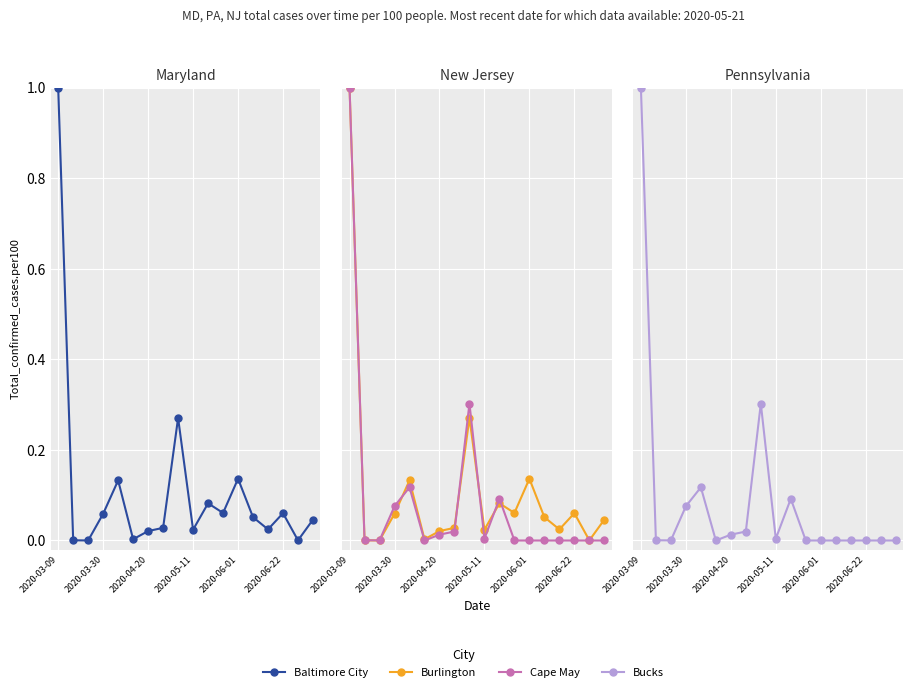

Reading right to left, what are all the values shown in this chart?

Baltimore City: 0.0	0.0	0.1	0.0	0.1	0.1	0.1	0.1	0.0	0.3	0.0	0.0	0.0	0.1	0.1	0.0	0.0	1.0
Burlington: 0.0	0.0	0.1	0.0	0.1	0.1	0.1	0.1	0.0	0.3	0.0	0.0	0.0	0.1	0.1	0.0	0.0	1.0
Cape May: 0.0	0.0	0.0	0.0	0.0	0.0	0.0	0.1	0.0	0.3	0.0	0.0	0.0	0.1	0.1	0.0	0.0	1.0
Bucks: 0.0	0.0	0.0	0.0	0.0	0.0	0.0	0.1	0.0	0.3	0.0	0.0	0.0	0.1	0.1	0.0	0.0	1.0